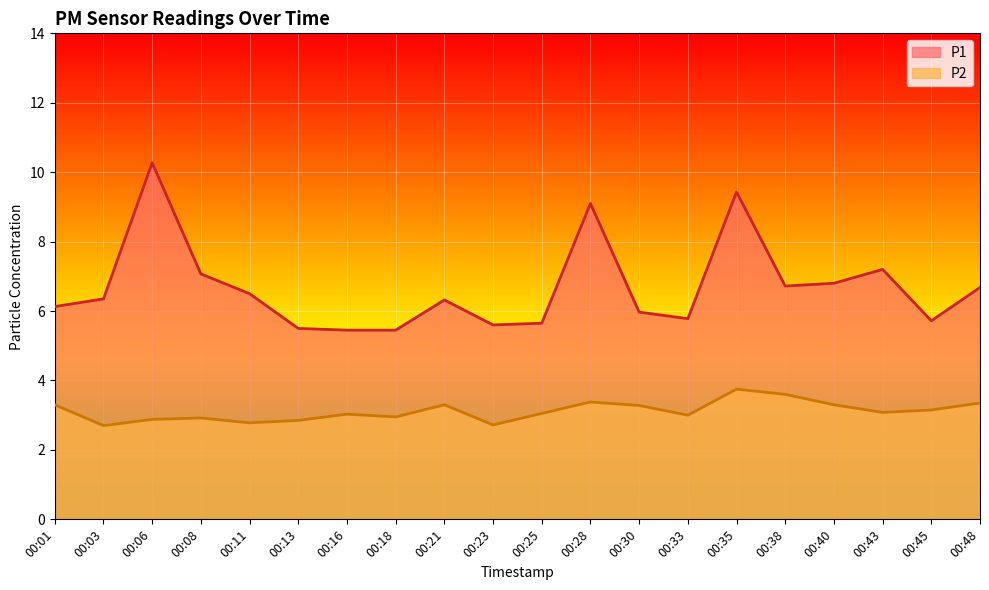

Is the value of P2 at 00:30 greater than the value of P1 at 00:40?

No